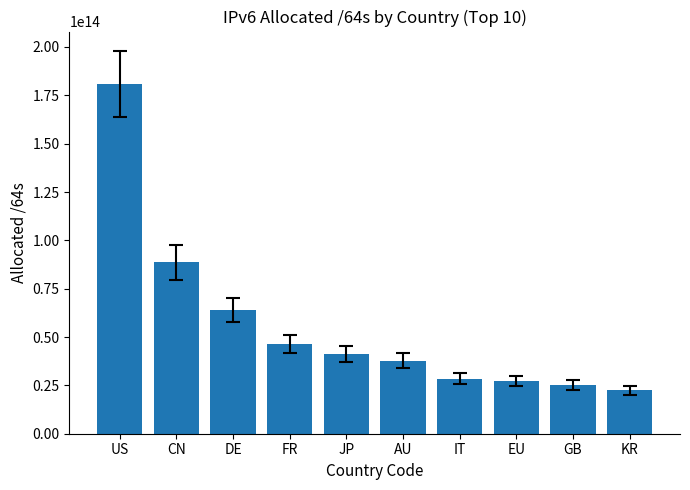

What is the label of the 2nd bar from the left?

CN